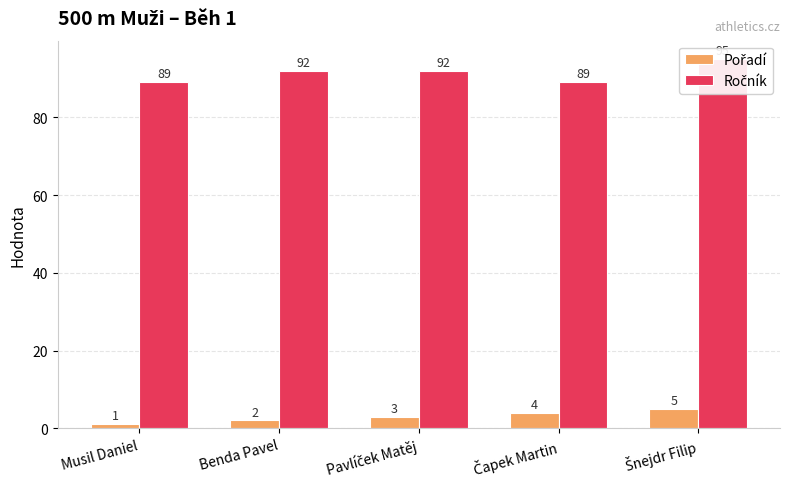

List the series in order of their overall mean, highest first.

Ročník, Pořadí